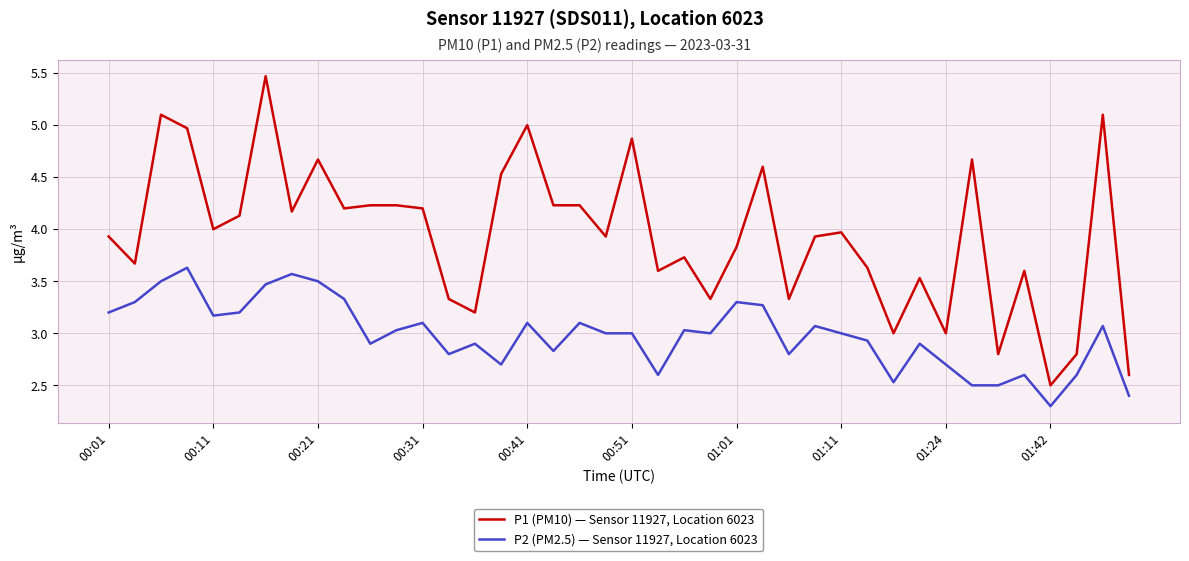

What is the difference between the maximum and minimum values in the P2 (PM2.5) — Sensor 11927, Location 6023 series?

1.3